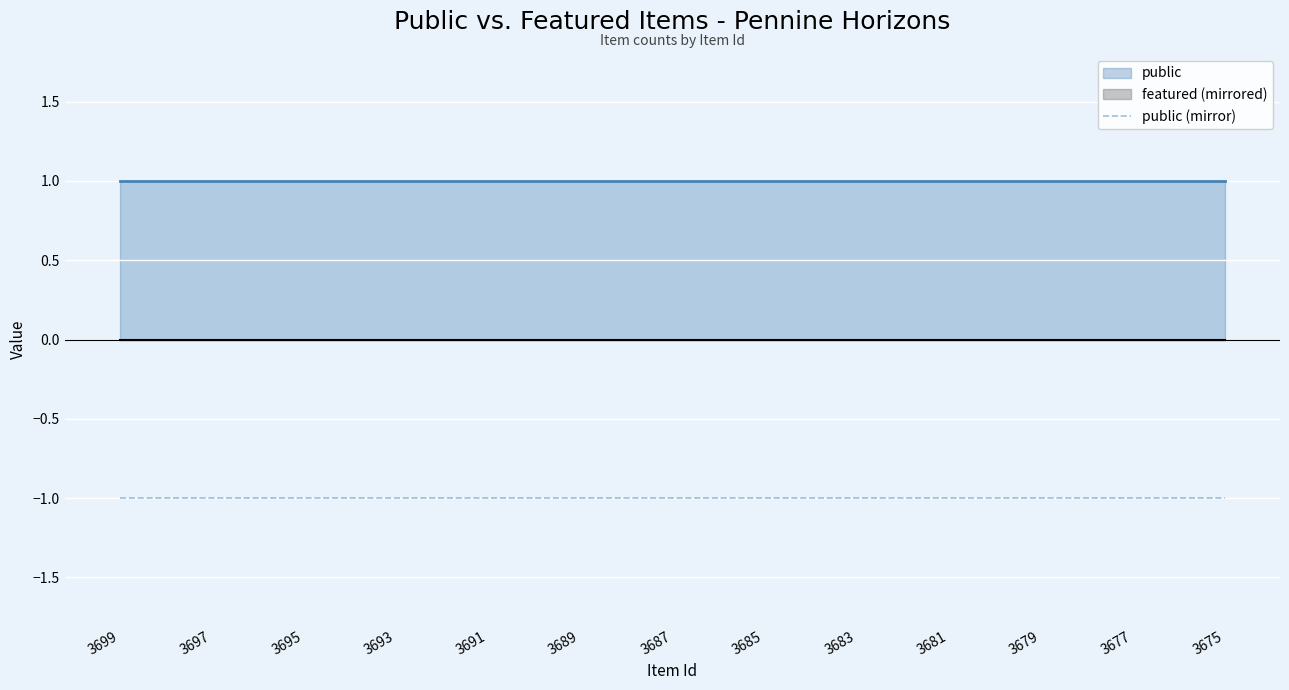

What is the total value across all series at 3691?

1